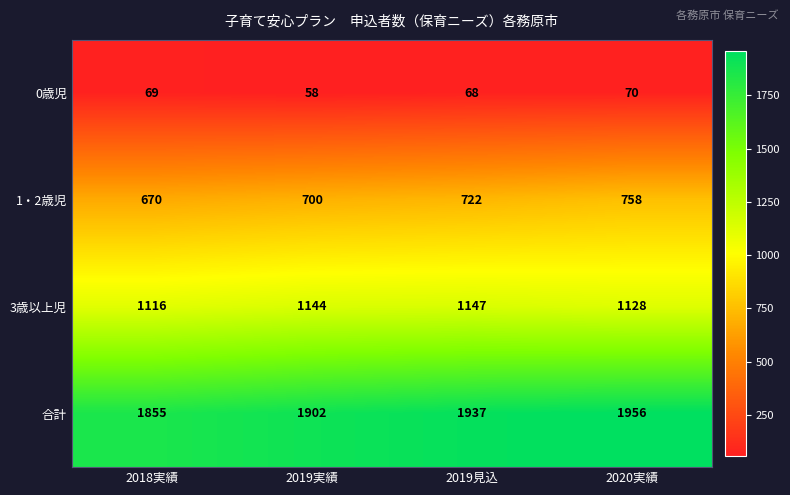

Reading left to right, list all the values displayed in this chart.

0歳児: 69	58	68	70
1・2歳児: 670	700	722	758
3歳以上児: 1116	1144	1147	1128
合計: 1855	1902	1937	1956